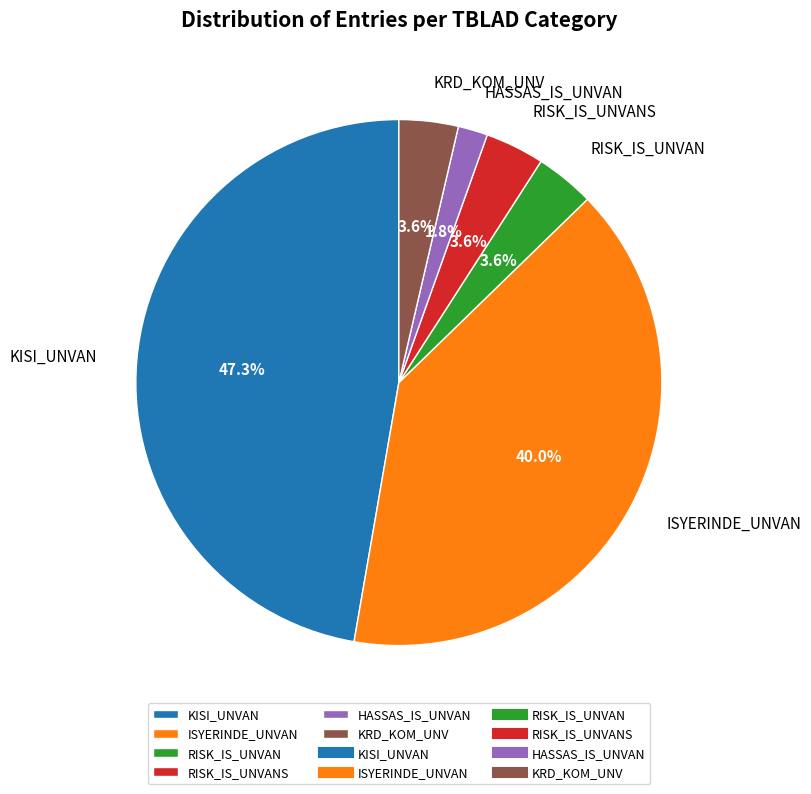

How many slices are in this pie chart?

6